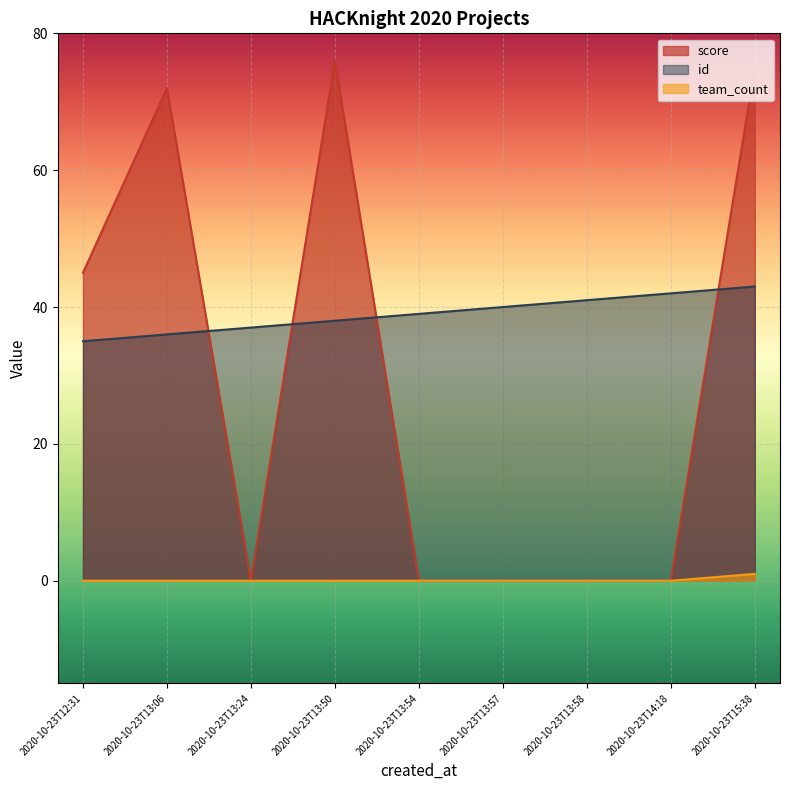

What is the total value across all series at 2020-10-23T13:54?

39